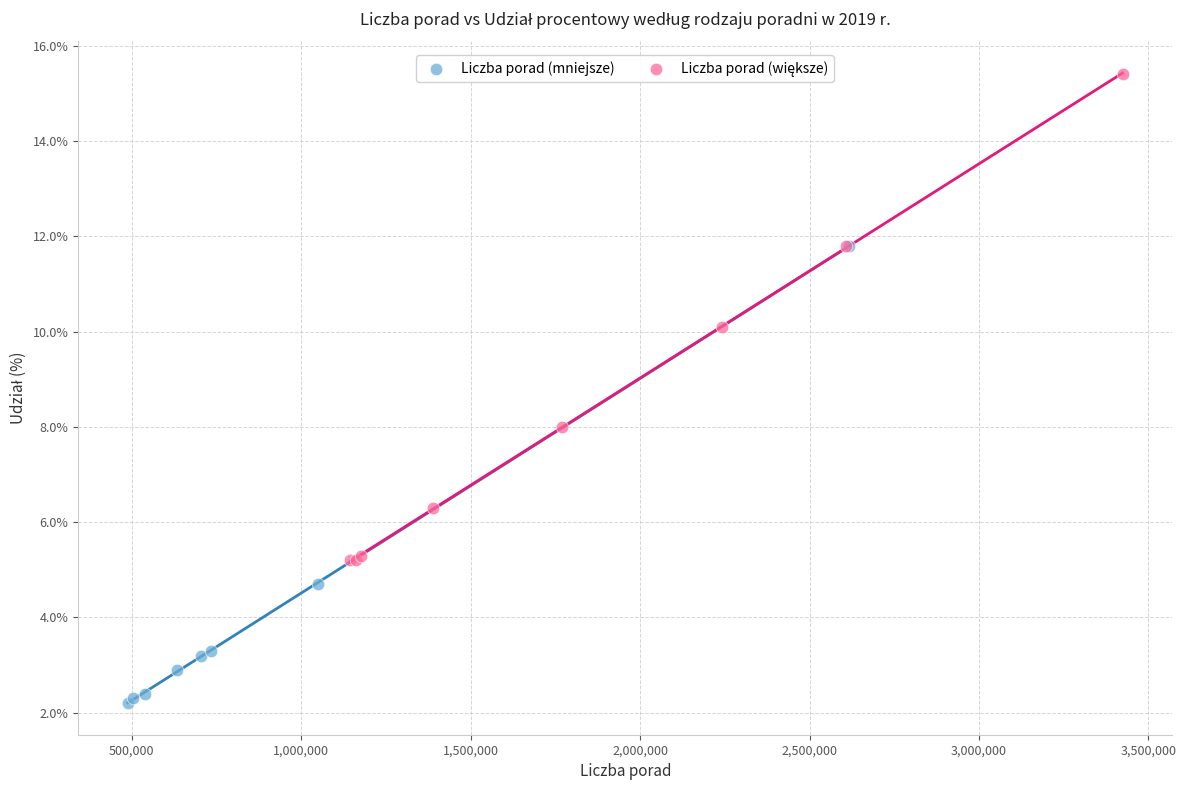

Which series contains the lowest Y value?

Liczba porad (mniejsze)